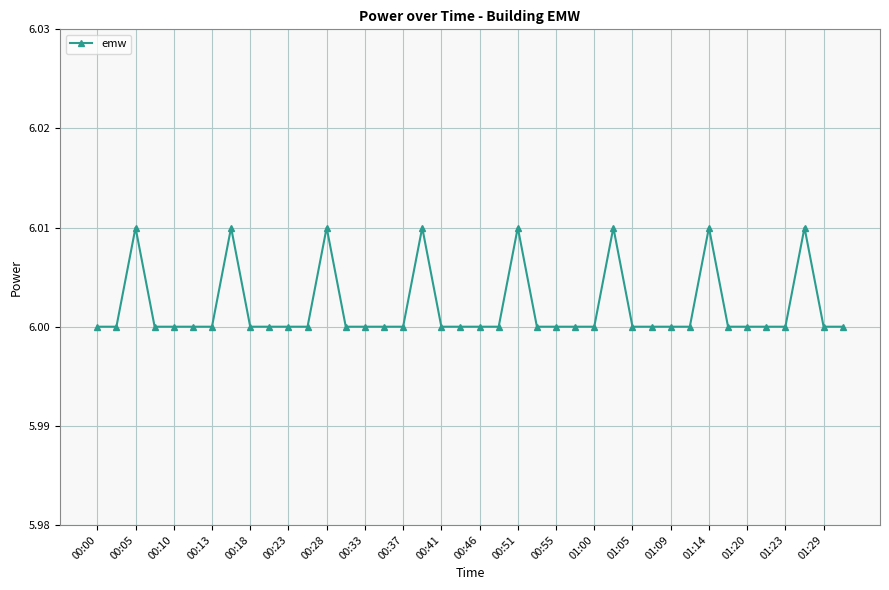

What is the minimum value shown in the chart?

6.0